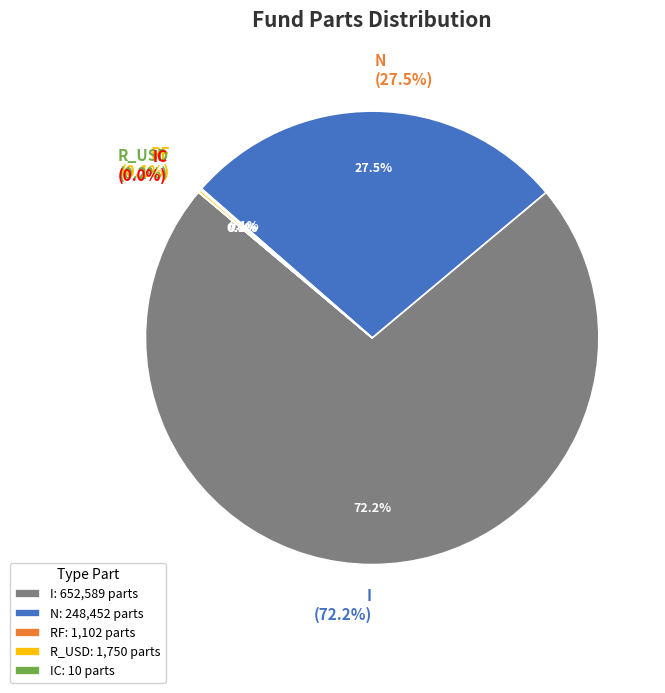

The R_USD slice represents 0% of the pie. True or false?

True